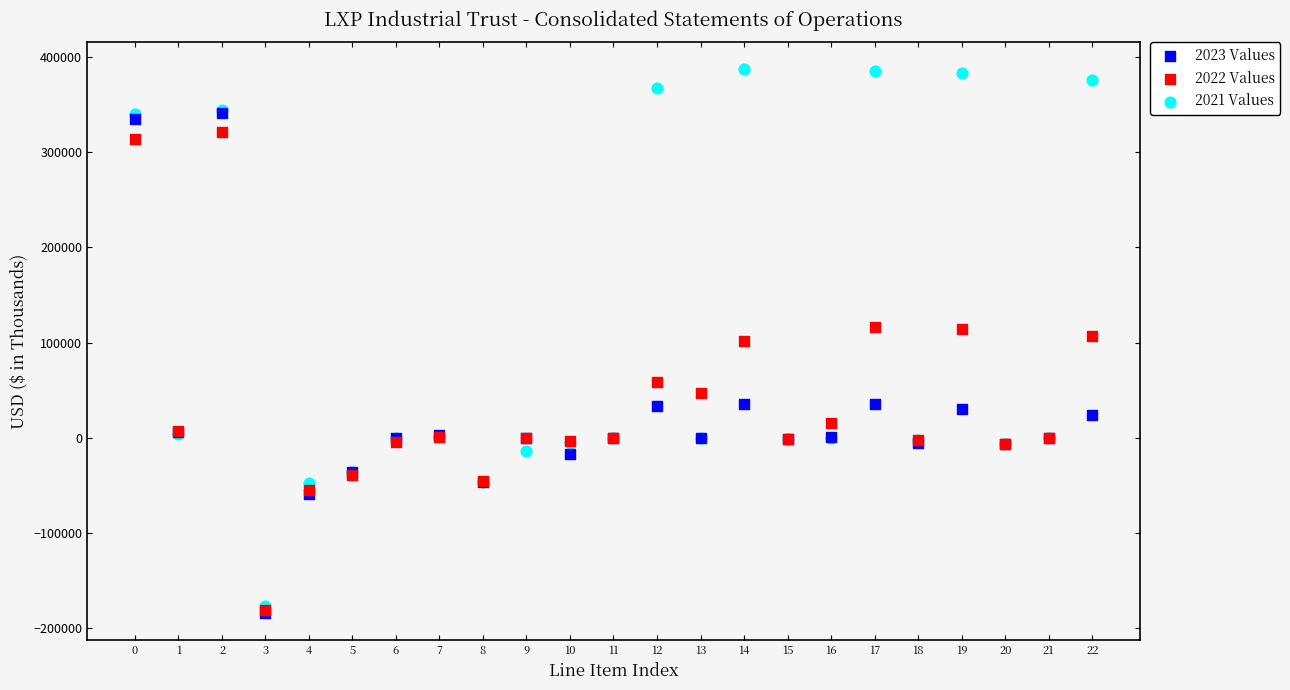

Which series has the widest spread of Y values?

2021 Values